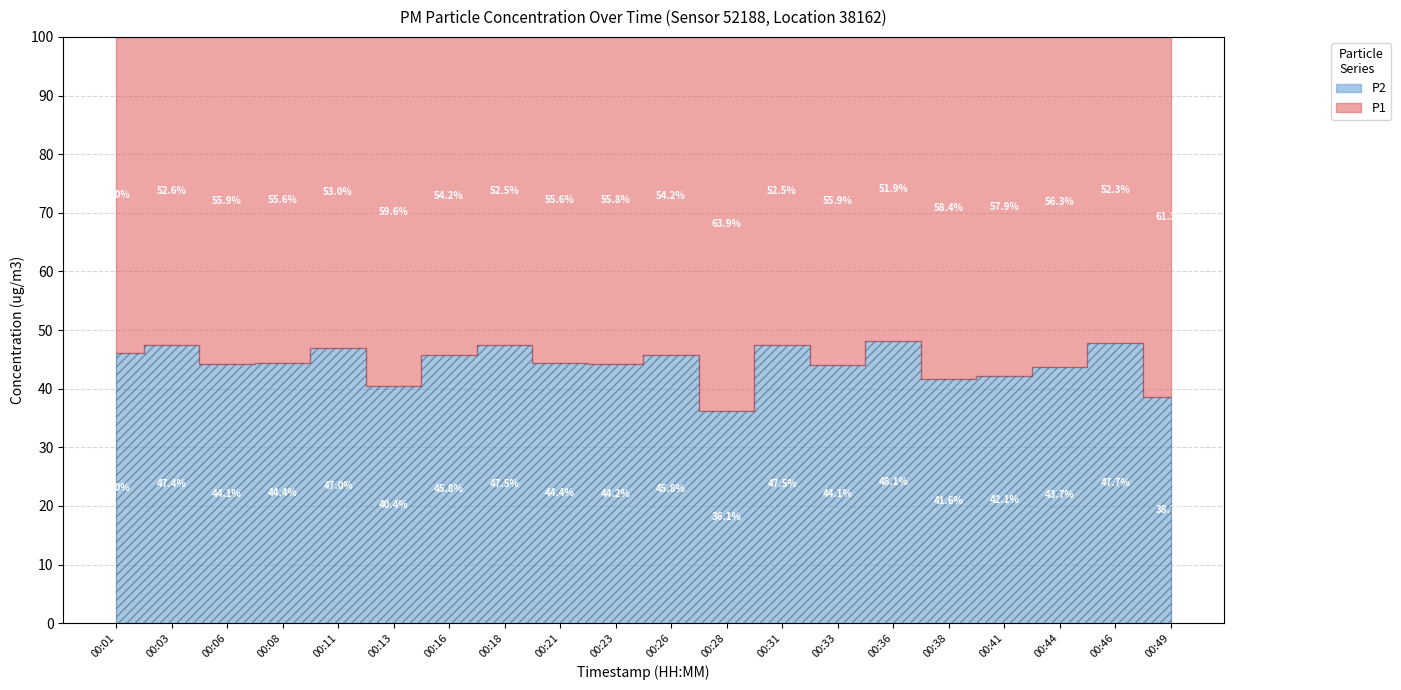

Which series changed the most between 00:21 and 00:28?

P1